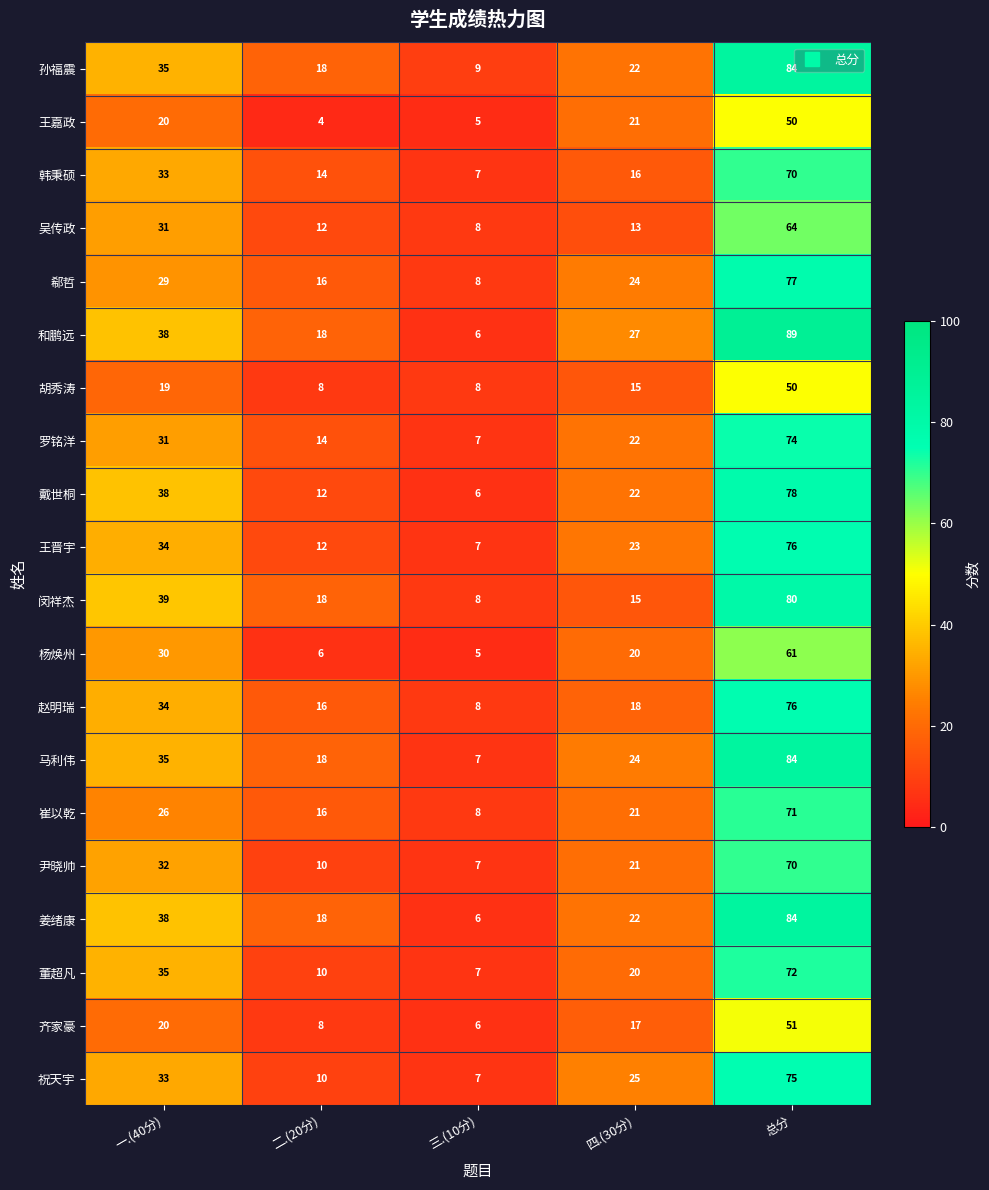

What is the sum of all 王嘉政 values?

100